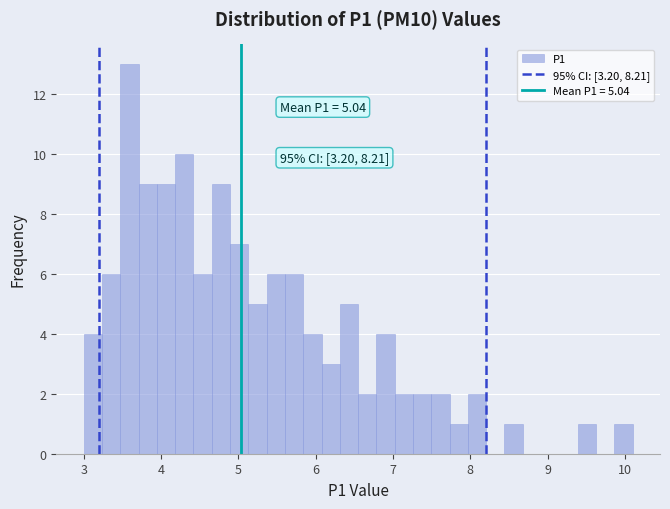

Around what value on the x-axis is the tallest bar? Give the approximate position of its centre, as read against the axis.

3.6